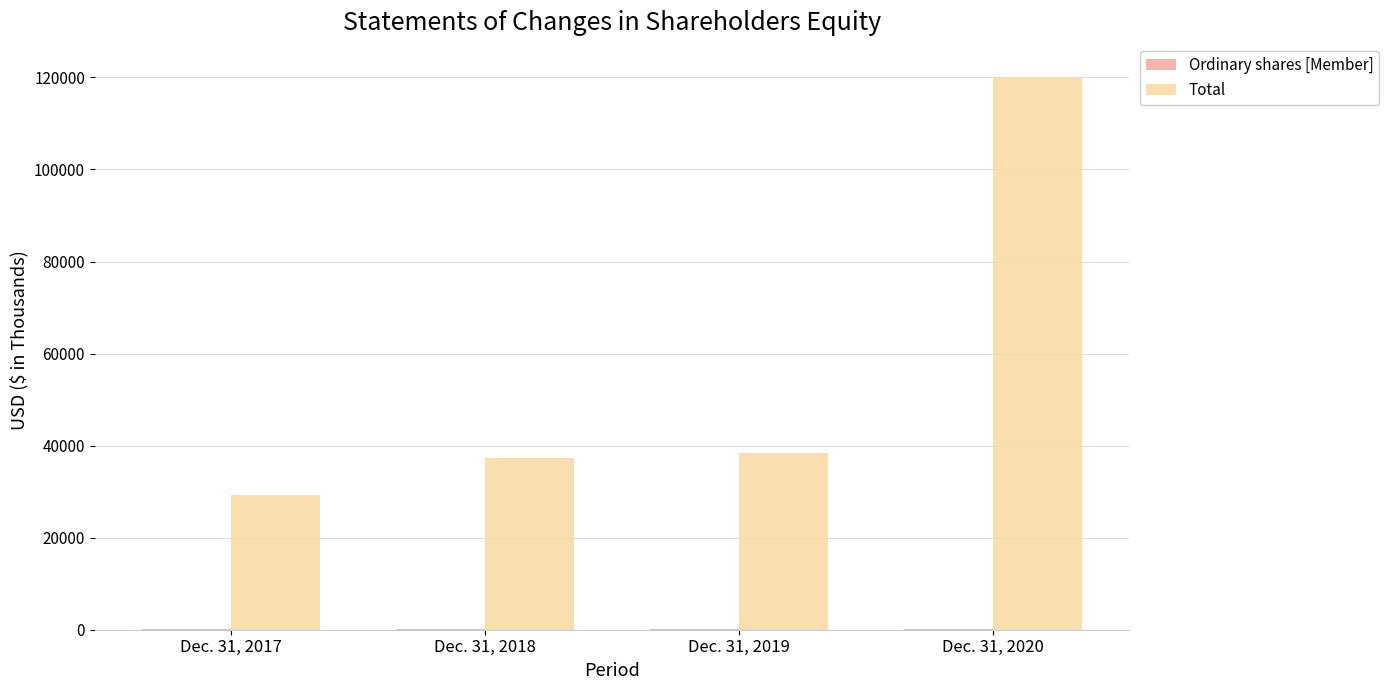

What is the greatest value displayed?

119782